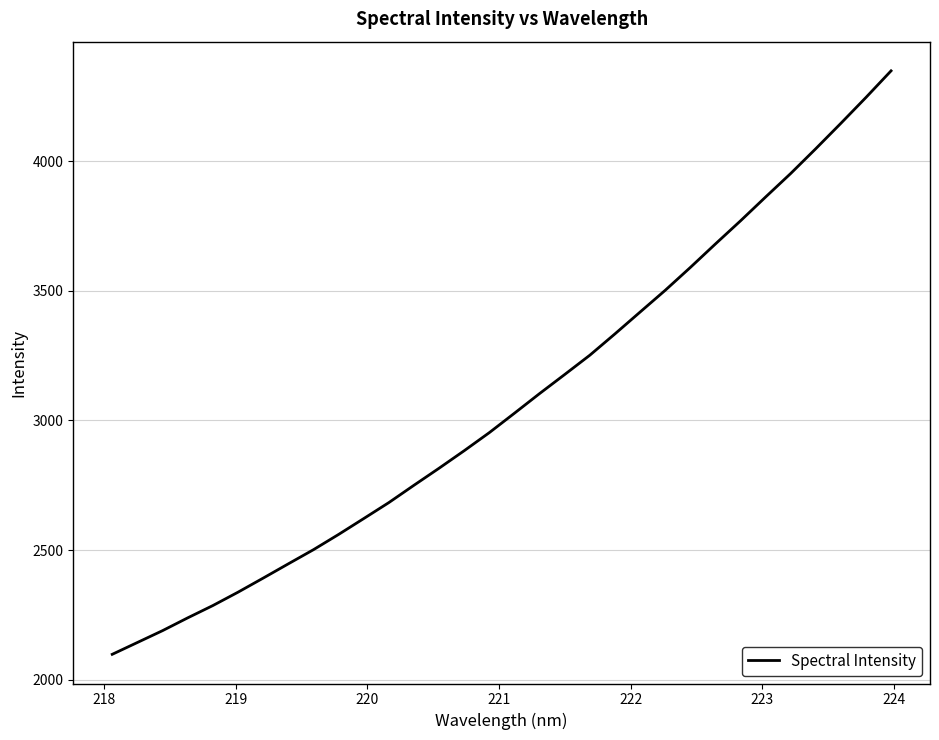

What is the difference between the maximum and minimum values?

2249.5